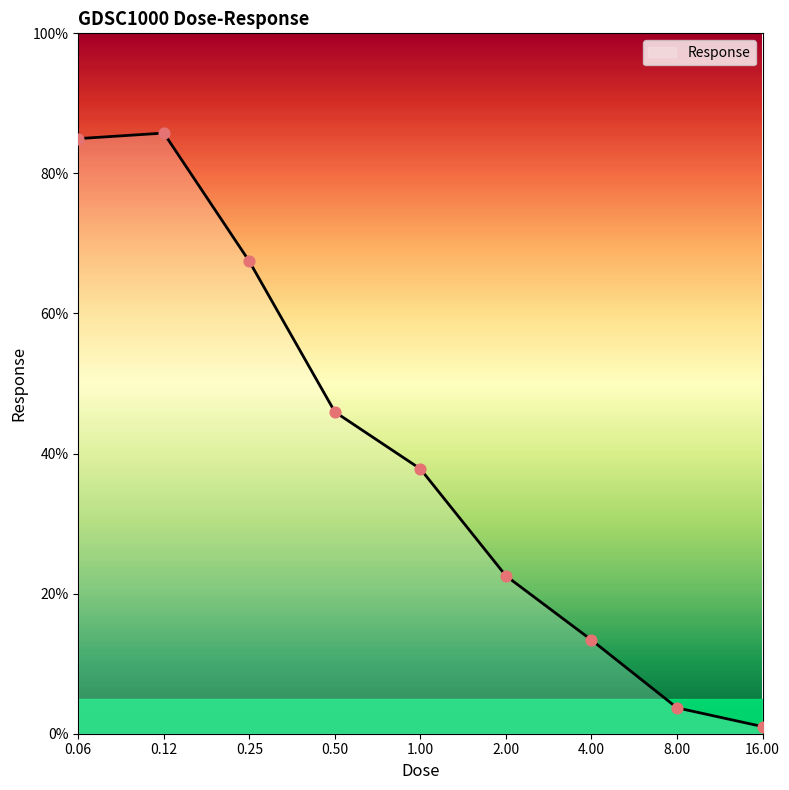

What is the difference between the maximum and minimum values?

84.7